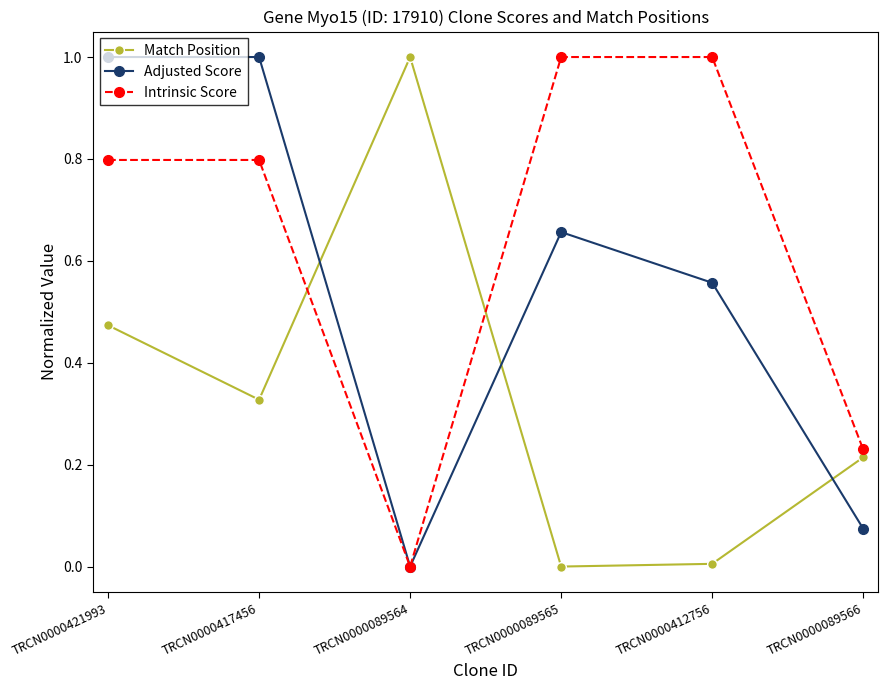

True or false: Intrinsic Score has a value of 0.8 at TRCN0000417456.

True